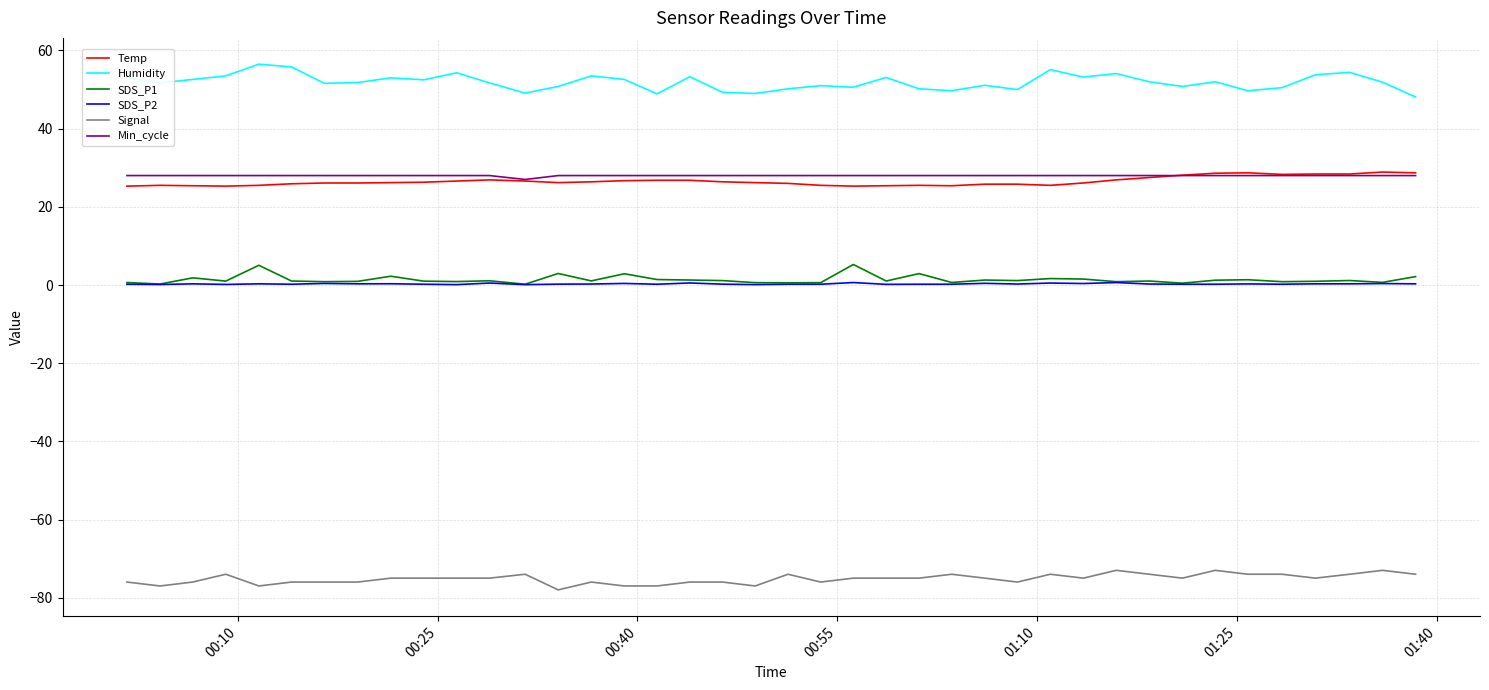

Which series has the largest total across all categories?

Humidity